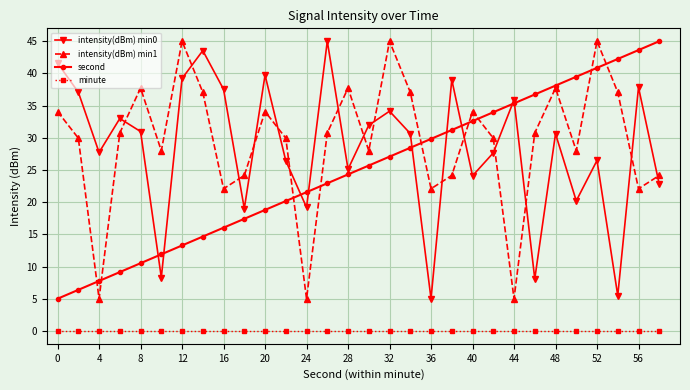

True or false: intensity(dBm) min0 has more than 2 points higher than both neighbors.

True